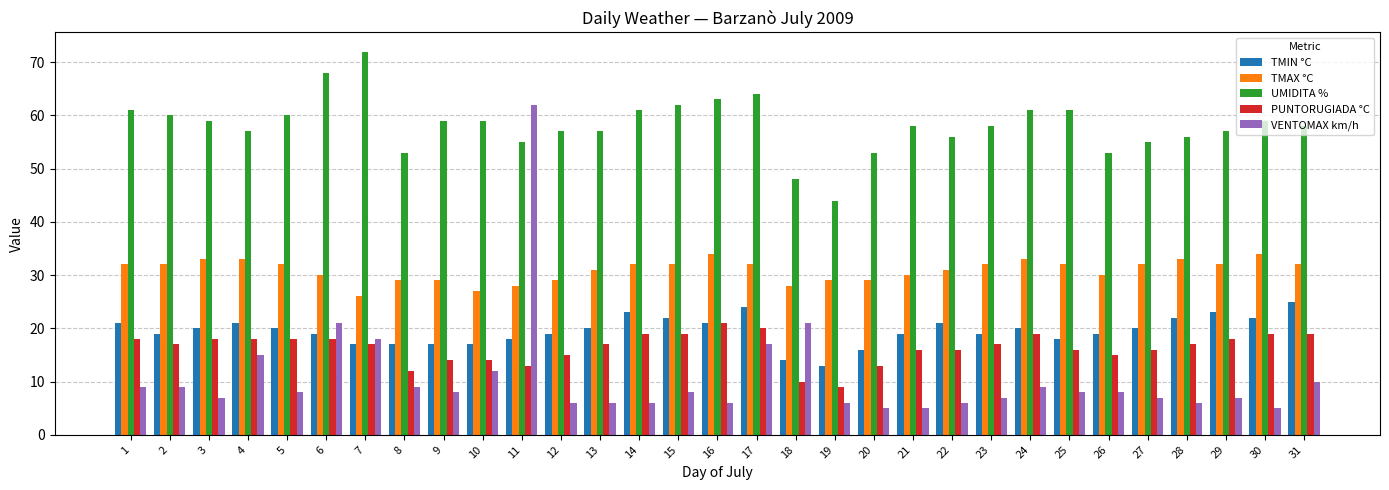

The VENTOMAX km/h series shows 16 at 2. True or false?

False